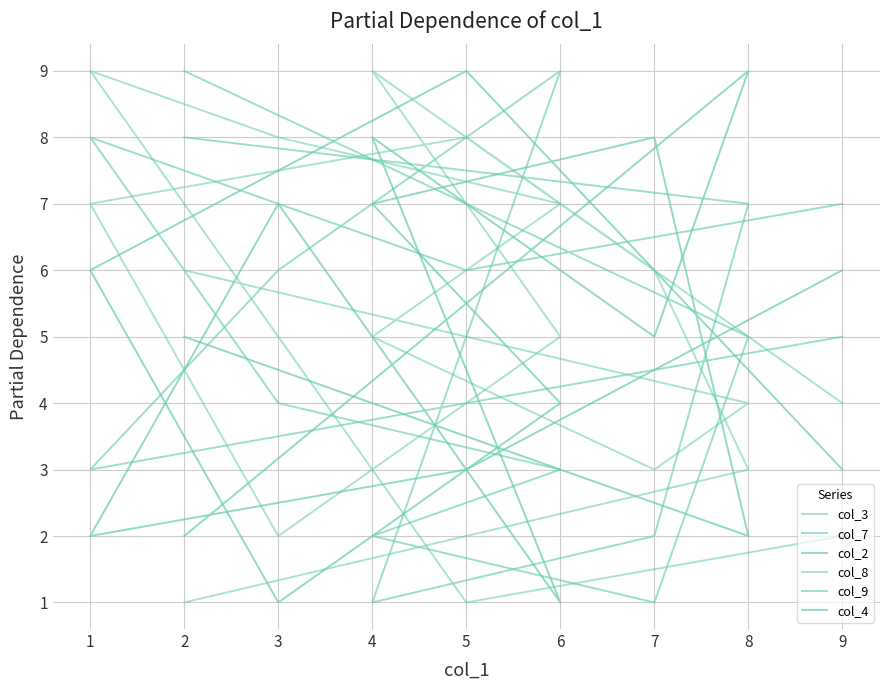

How many lines are shown in the chart?

6